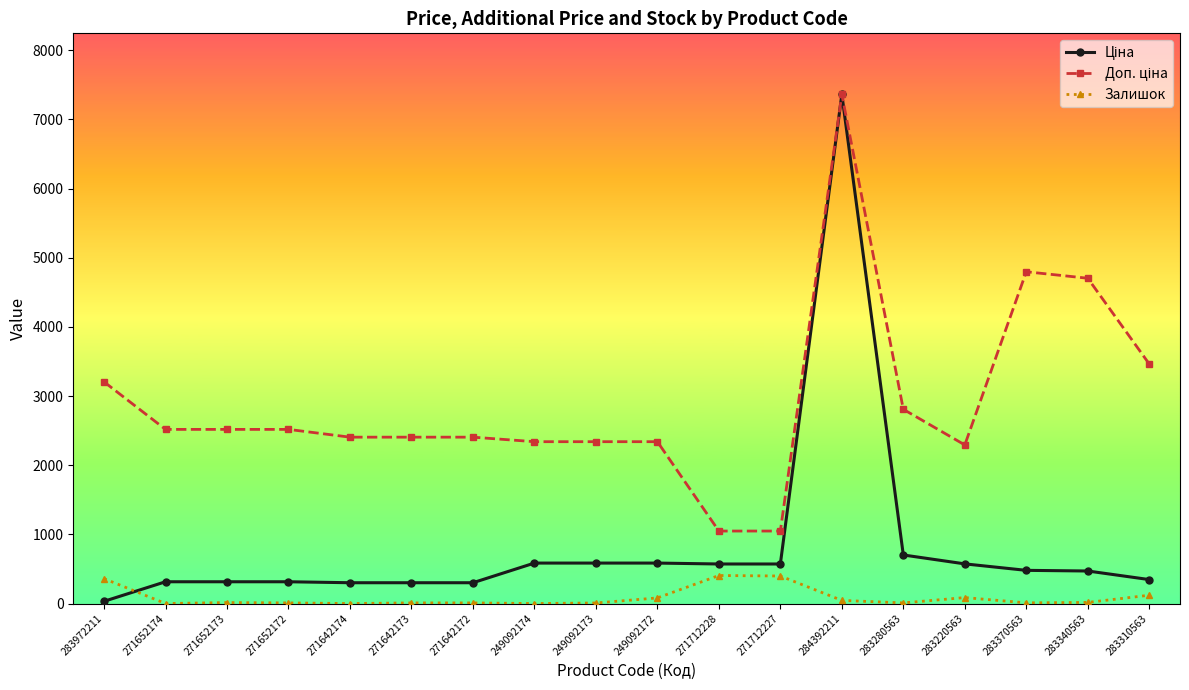

Which category has the highest value across all series?

284392211